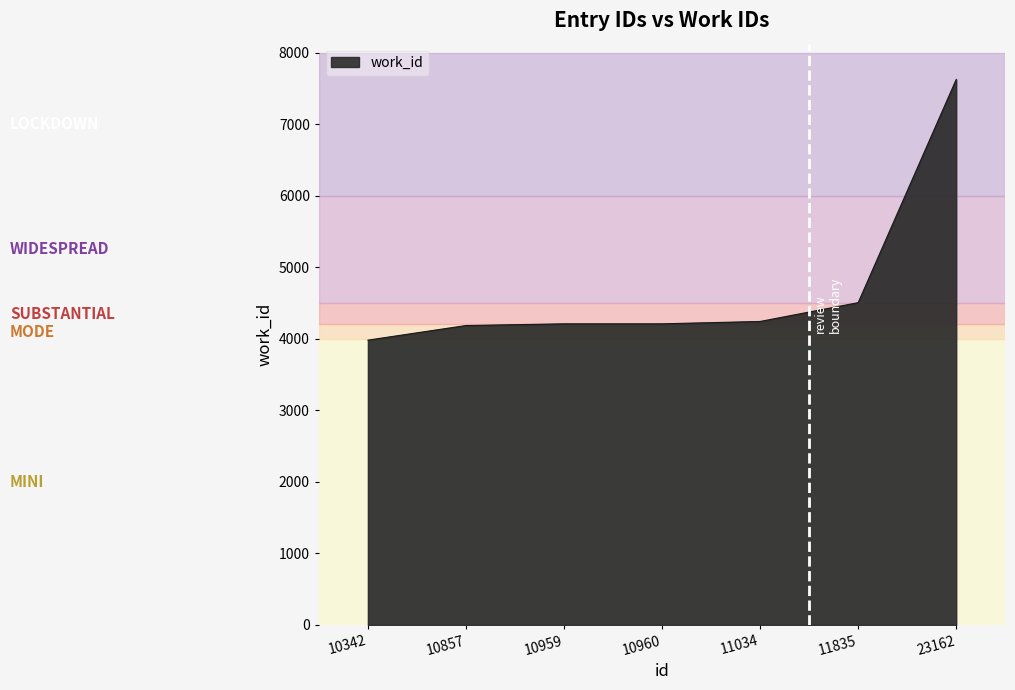

What is the average value?

4708